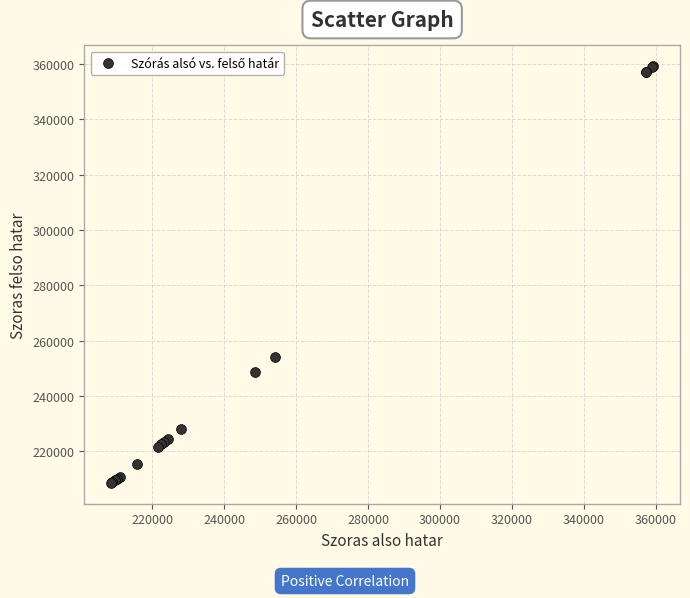

What Y value in the scatter plot is closest to 283920?

254240